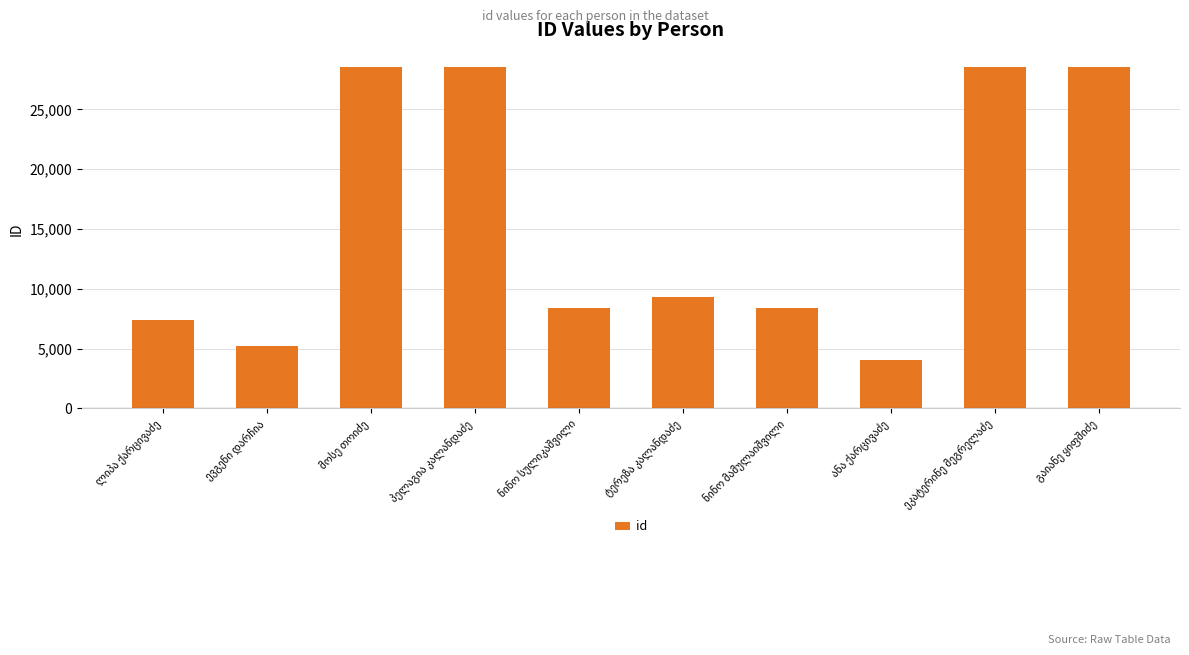

What is the value of the 6th bar from the left?

9282